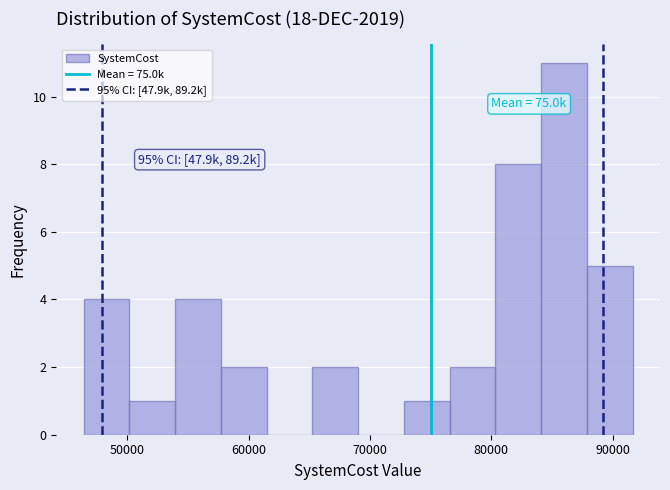

Around what value on the x-axis is the tallest bar? Give the approximate position of its centre, as read against the axis.

86000